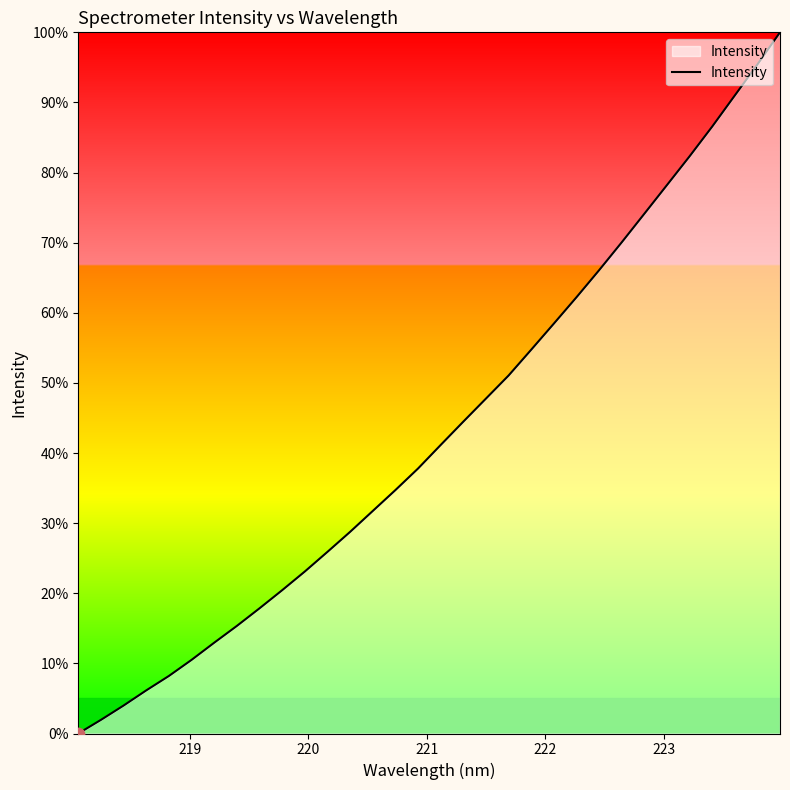

What is the difference between the maximum and minimum values?

100.0